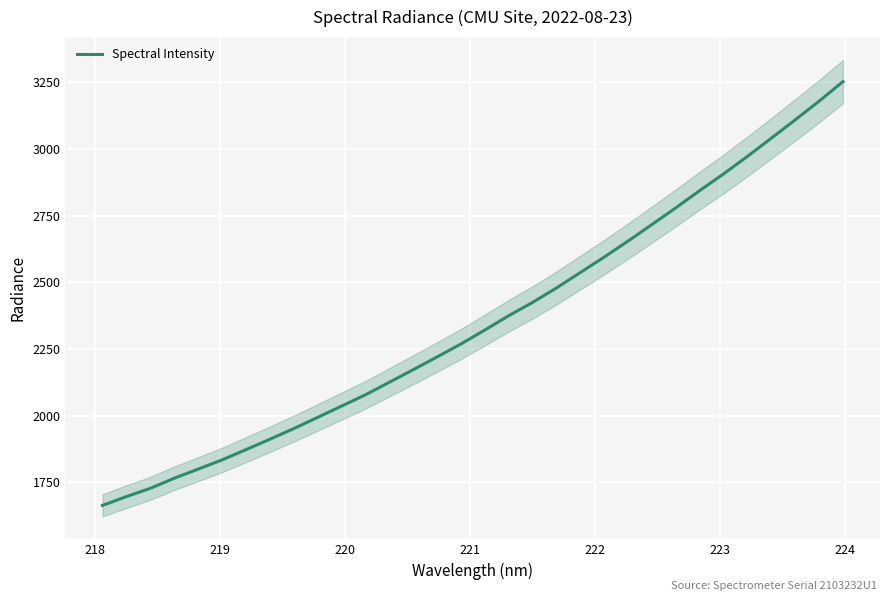

What is the maximum value for Spectral Intensity?

3252.0